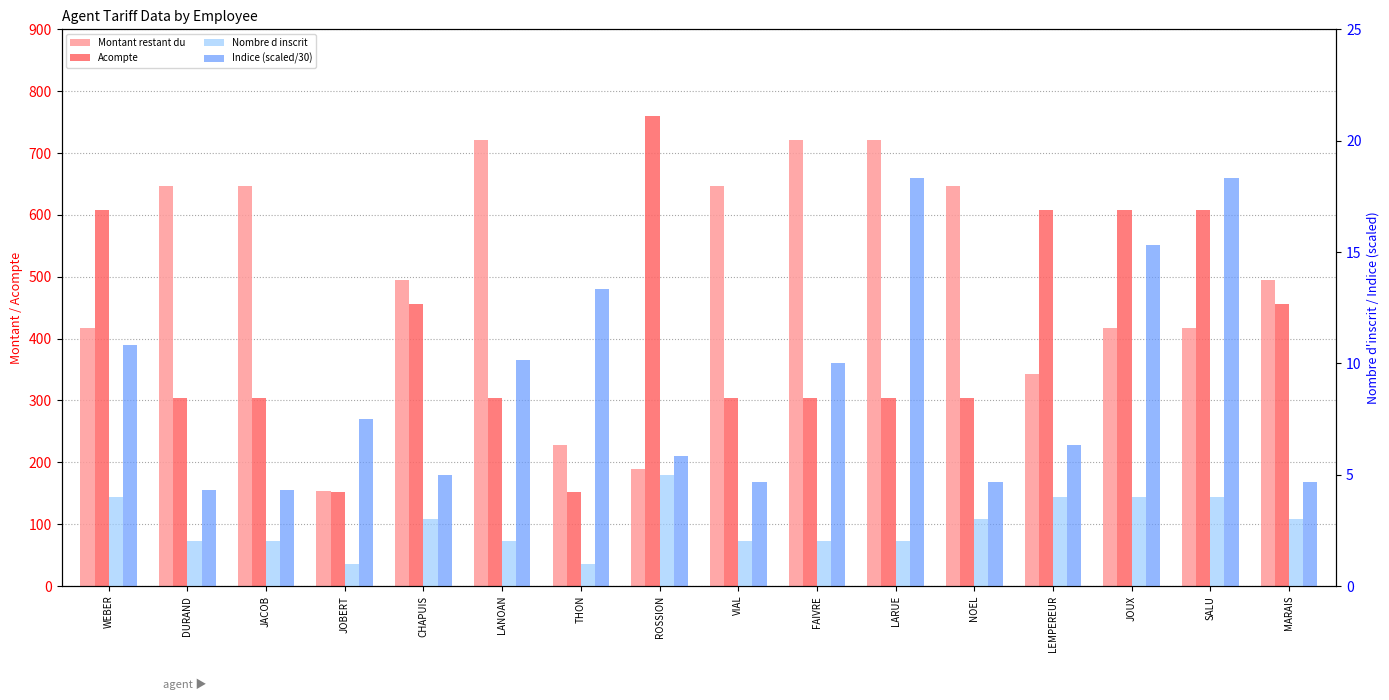

What is the label of the 16th bar from the right?

WEBER